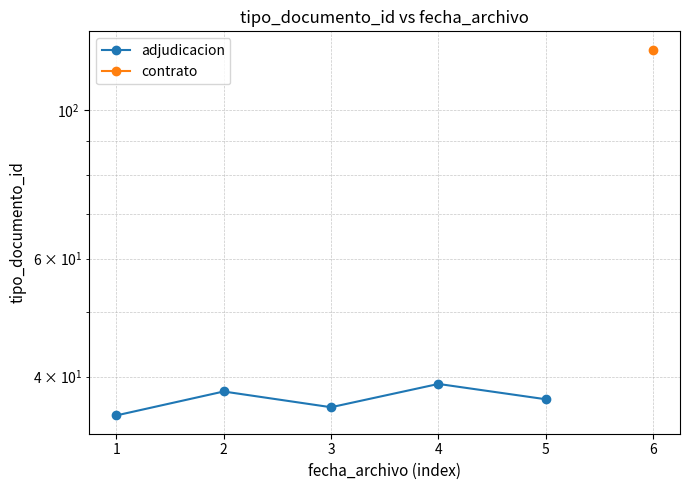

Is it true that the value at 4 is 16?

False